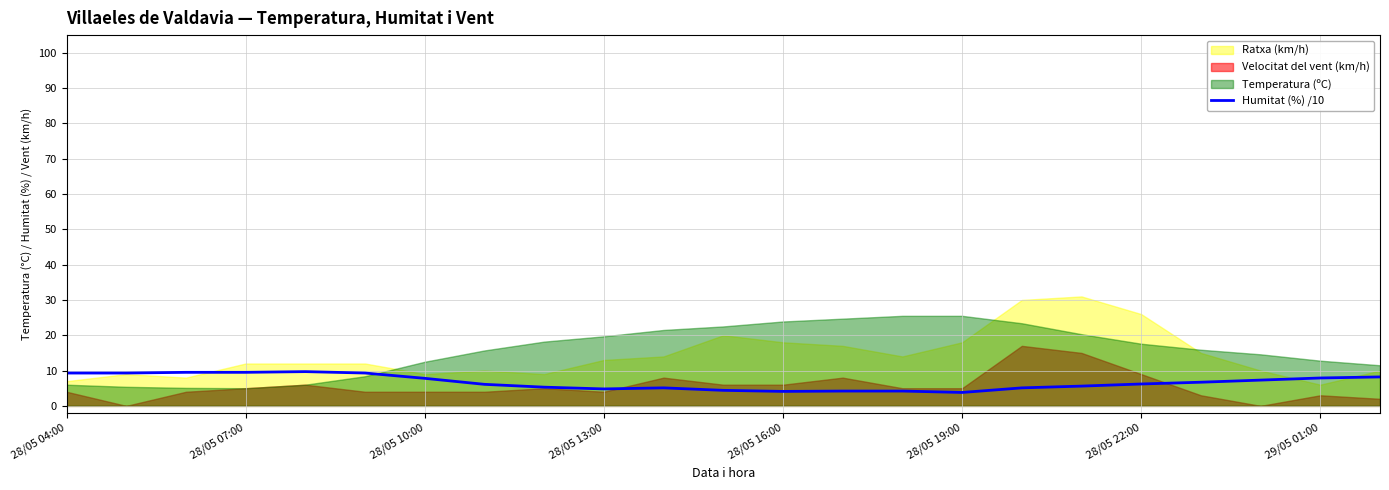

What is the highest value of the Humitat (%) /10 series?

9.7